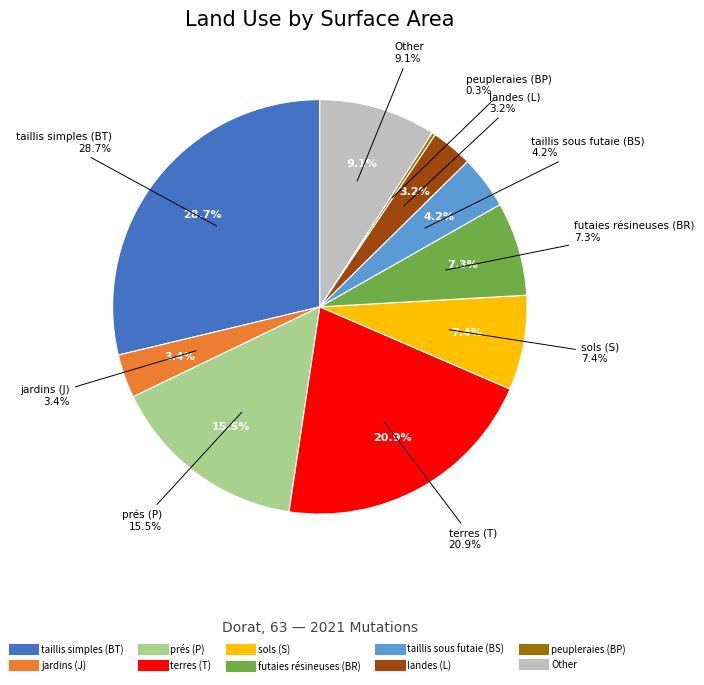

Rank the categories by value from highest to lowest.

taillis simples (BT), terres (T), prés (P), Other, sols (S), futaies résineuses (BR), taillis sous futaie (BS), jardins (J), landes (L), peupleraies (BP)